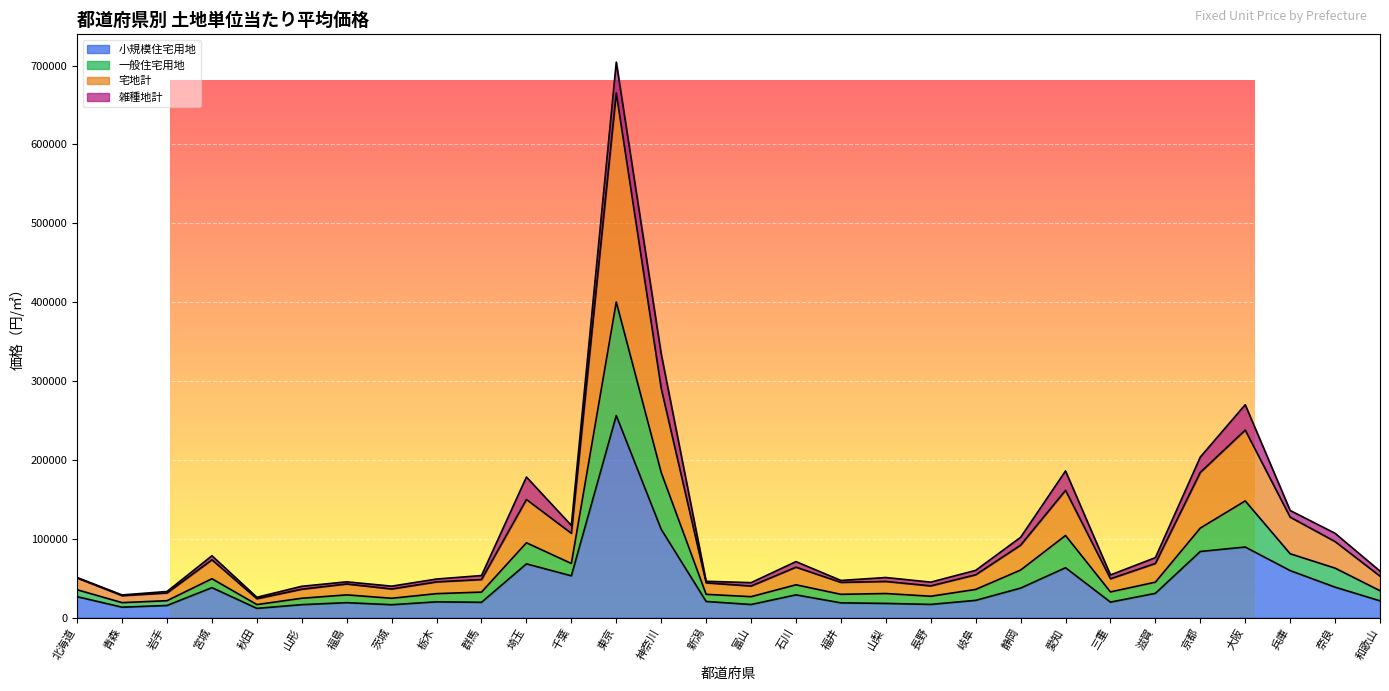

At which label does 宅地計 reach its peak?

東京